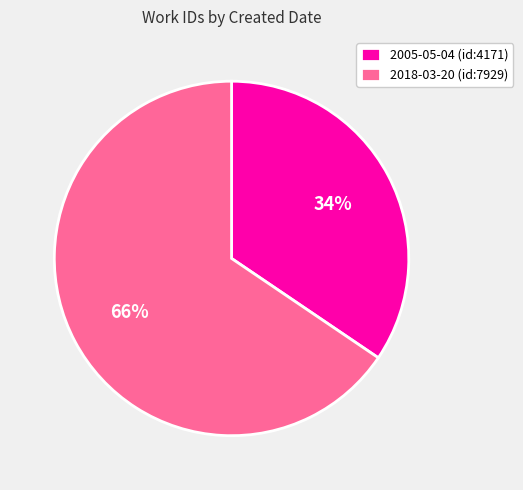

What is the ratio of the value at 2005-05-04 to the value at 2018-03-20?

0.5